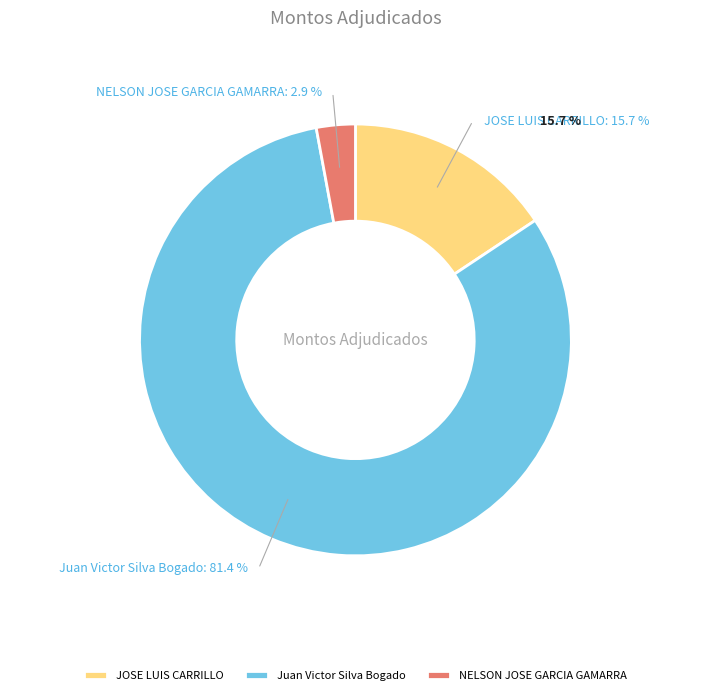

Does NELSON JOSE GARCIA GAMARRA account for over 50% of the chart?

No